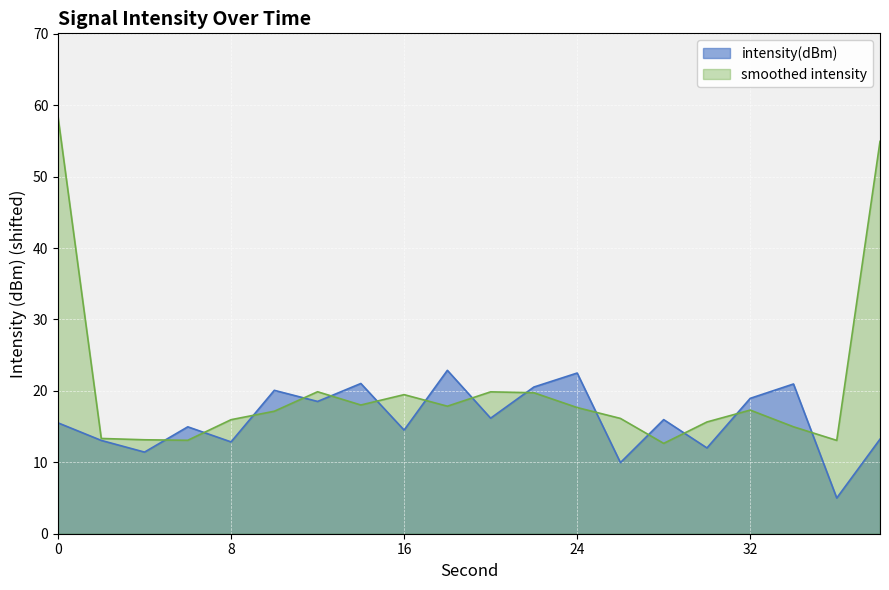

Read the value at 32.

19.0